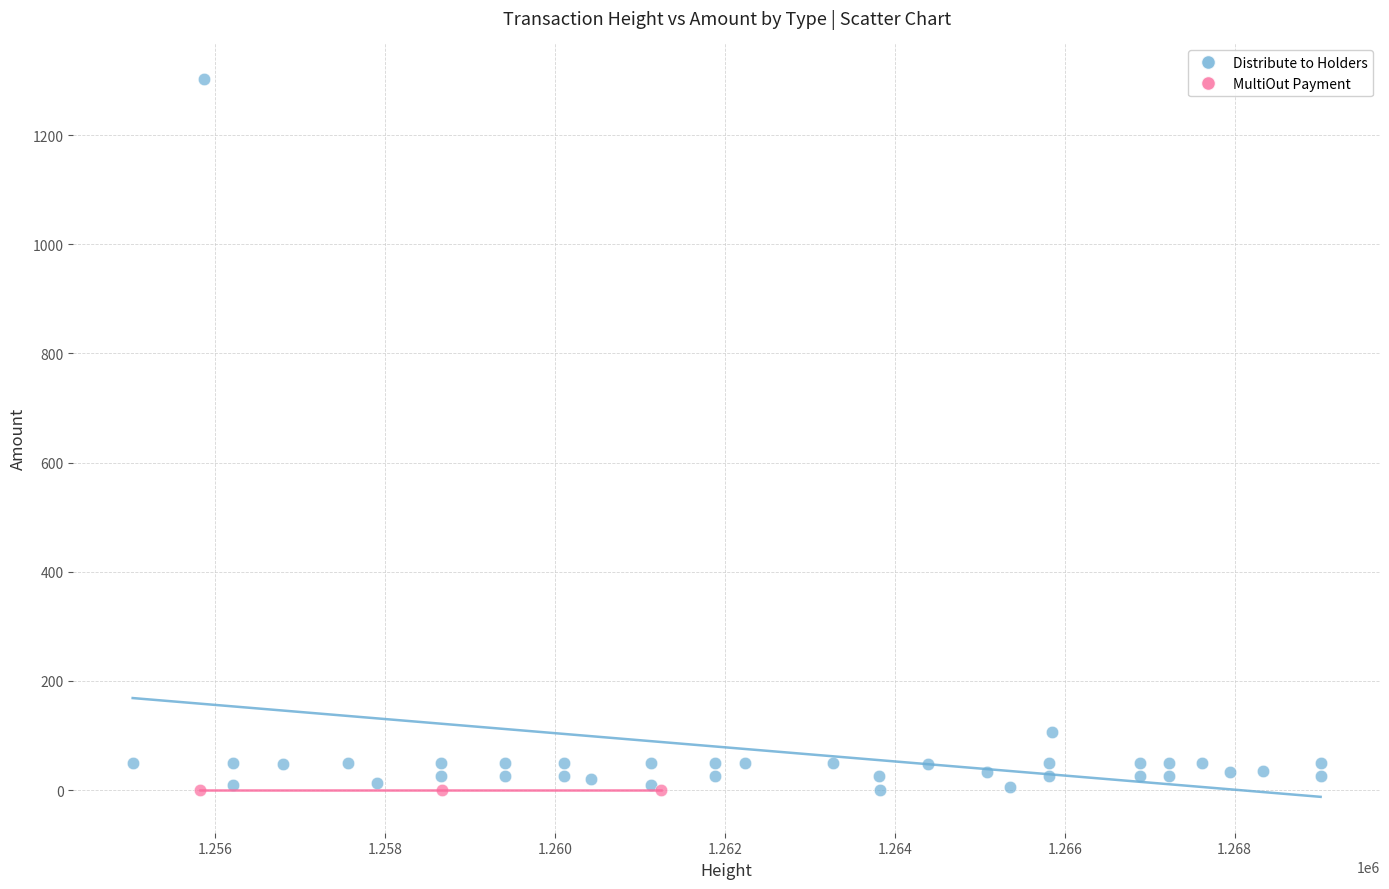

Which series contains the highest Y value?

Distribute to Holders